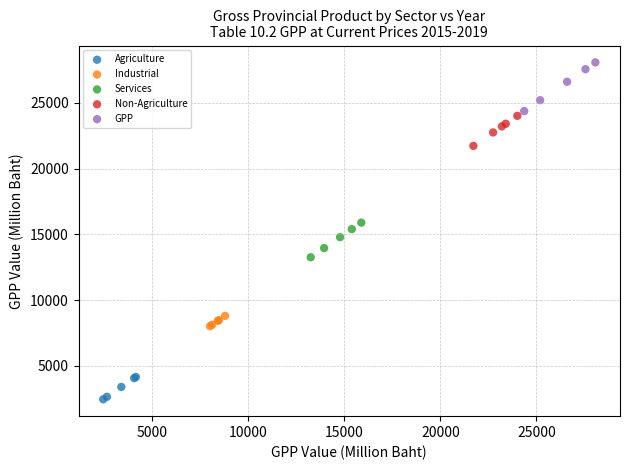

What are all the series names shown in the legend?

Agriculture, Industrial, Services, Non-Agriculture, GPP